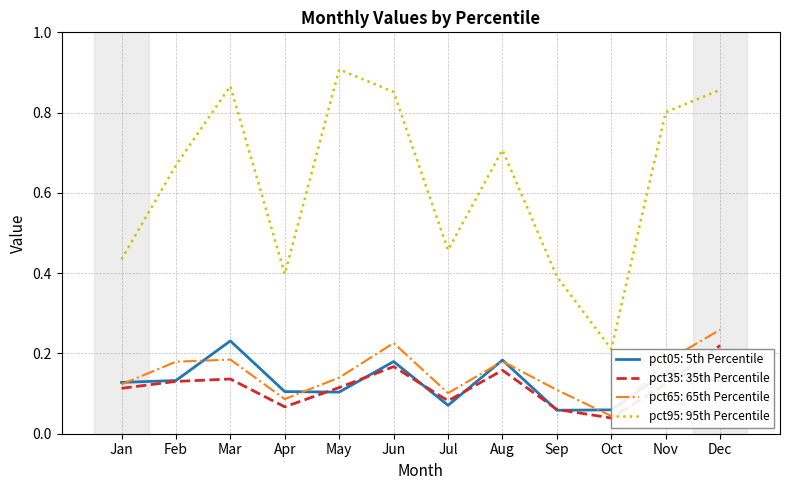

What is the total value across all series at Sep?

0.6